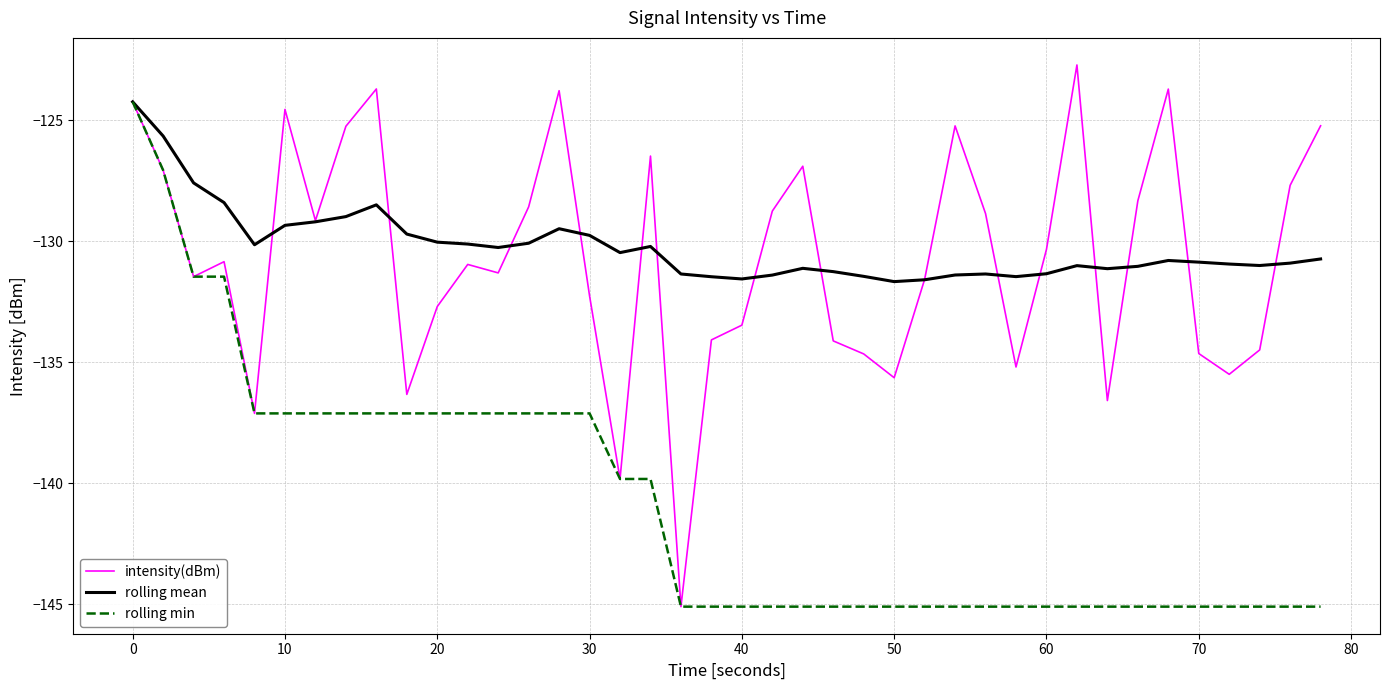

Which series has the widest spread of values?

intensity(dBm)